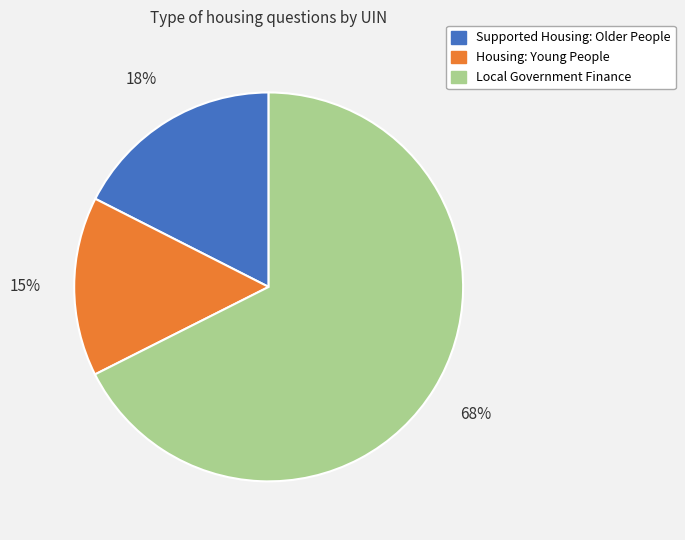

Count the number of slices in the pie.

3